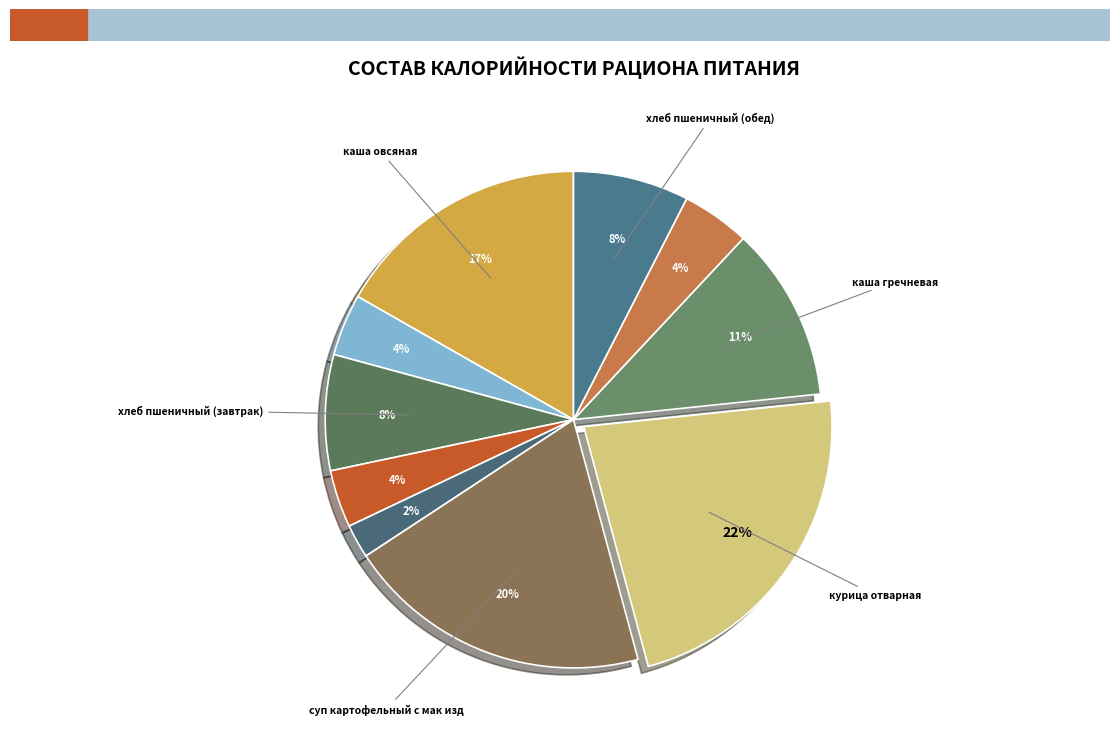

How many slices are in this pie chart?

10